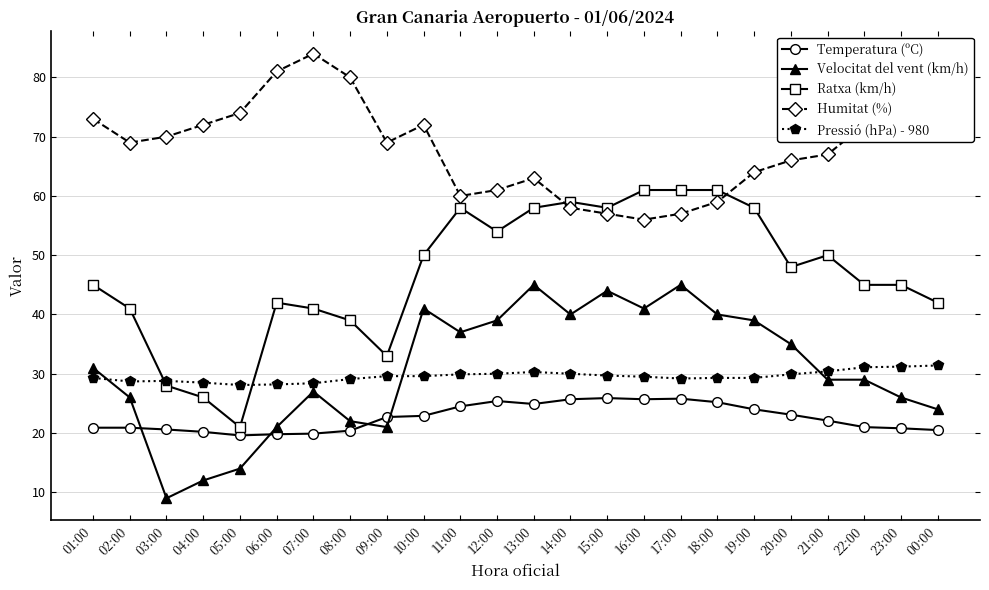

The value of Humitat (%) at 06:00 is 141.5. True or false?

False